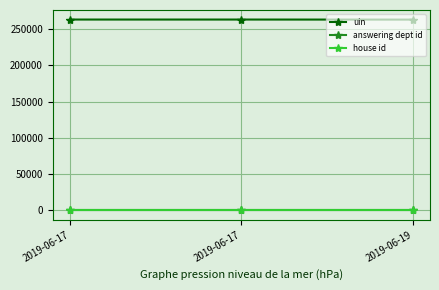

Between 2019-06-19 and 2019-06-17, which is larger?

2019-06-17